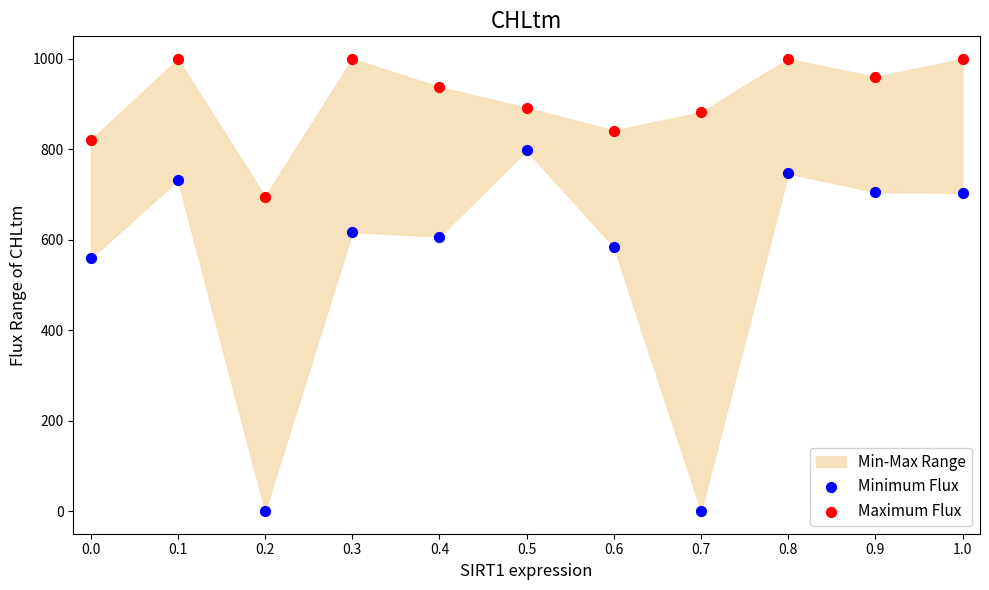

Across all data points, what is the range of Y values (max minus min)?

1000.0